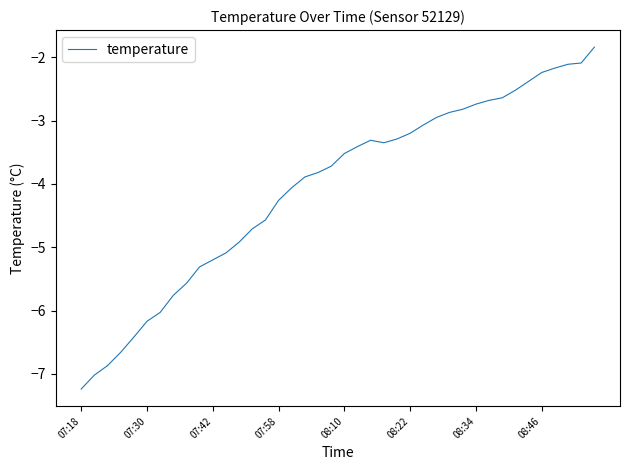

Does the chart have visible grid lines?

No